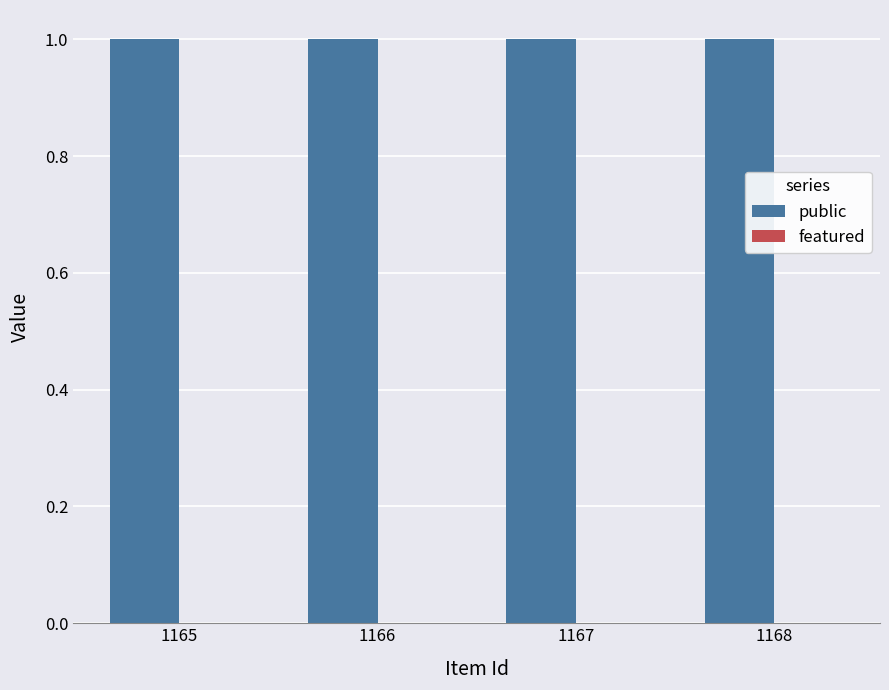

Rank the series by their average value, from lowest to highest.

featured, public